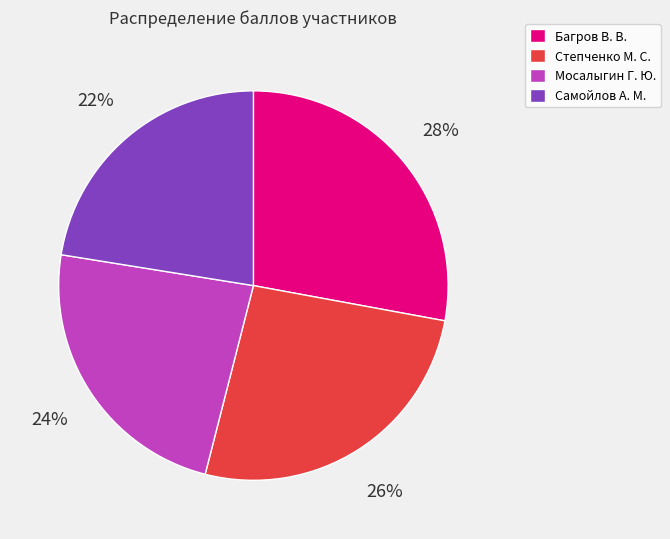

To the nearest percent, what is the average slice percentage?

25%